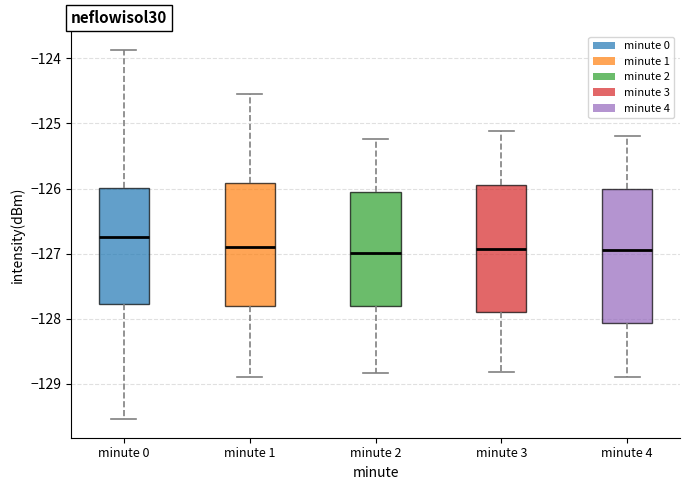

Reading left to right, read every box against the y-axis: the position of its median line, the range the box covers, and the ends of its whiskers. The values are not printed on the chart, so give them approximately, as read against the axis.

minute 0: median -126.7, box -127.8 to -126.0, whiskers -129.5 to -123.9
minute 1: median -126.9, box -127.8 to -125.9, whiskers -128.9 to -124.6
minute 2: median -127.0, box -127.8 to -126.1, whiskers -128.8 to -125.2
minute 3: median -126.9, box -127.9 to -125.9, whiskers -128.8 to -125.1
minute 4: median -126.9, box -128.1 to -126.0, whiskers -128.9 to -125.2